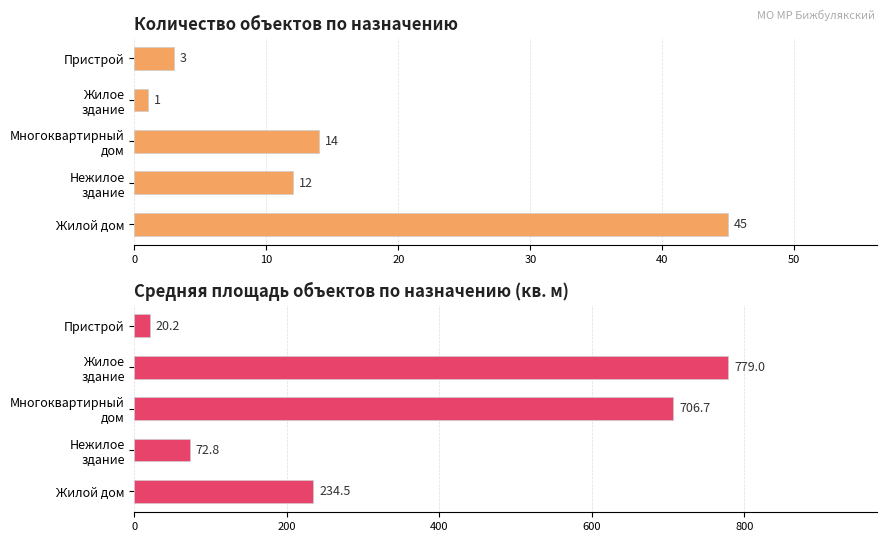

Rank the series by their maximum value, from lowest to highest.

Количество объектов, Средняя площадь (кв. м)